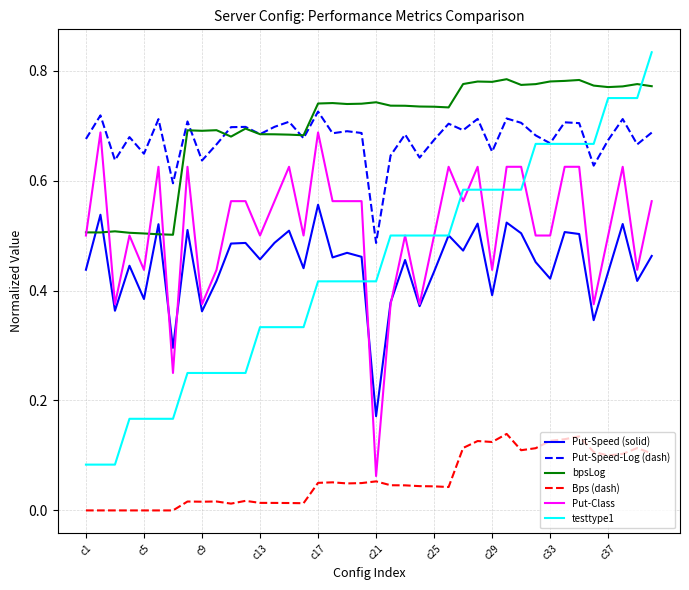

True or false: Put-Speed-Log (dash) and Put-Class cross at least once.

False